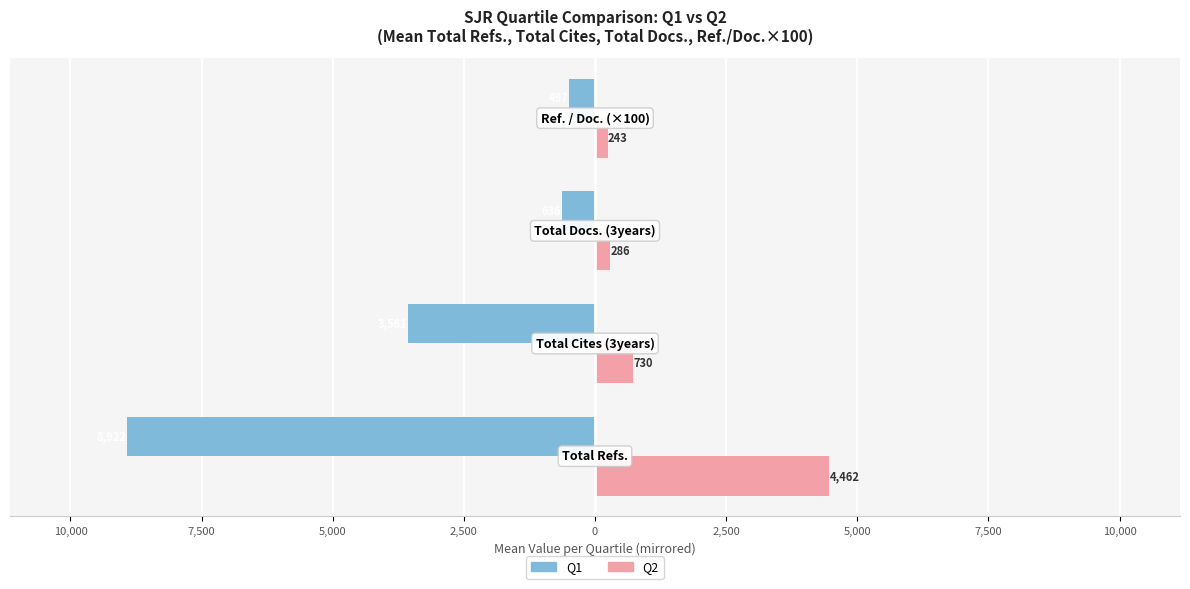

What are all the series names shown in the legend?

Q1, Q2